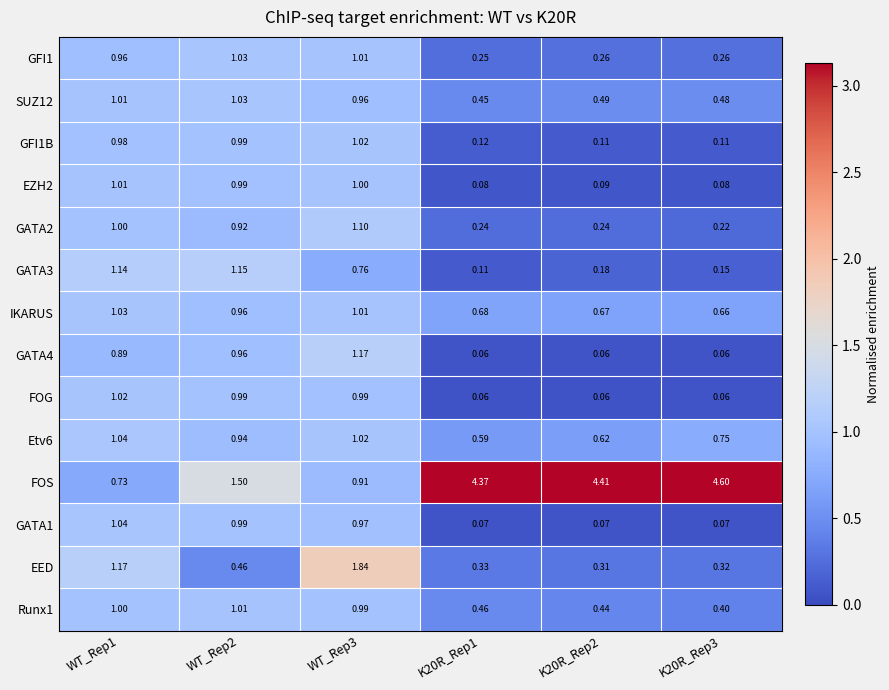

Which series has the largest total across all categories?

FOS